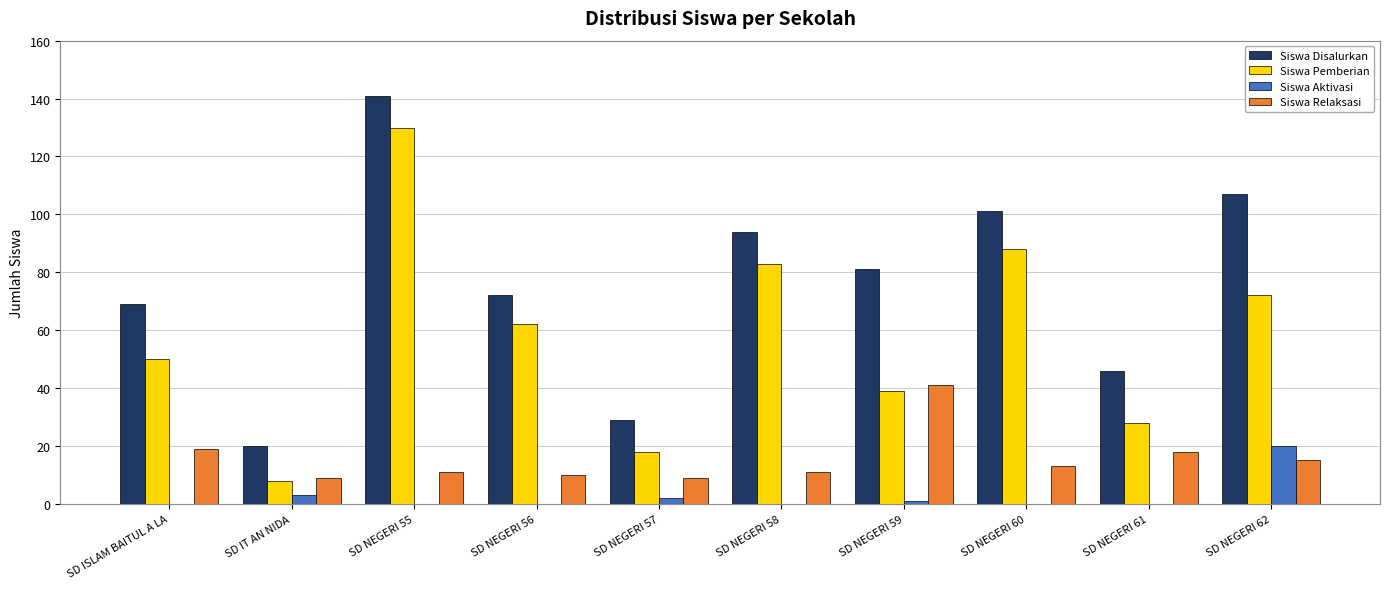

Is the value of Siswa Disalurkan at SD NEGERI 59 greater than the value of Siswa Relaksasi at SD NEGERI 61?

Yes